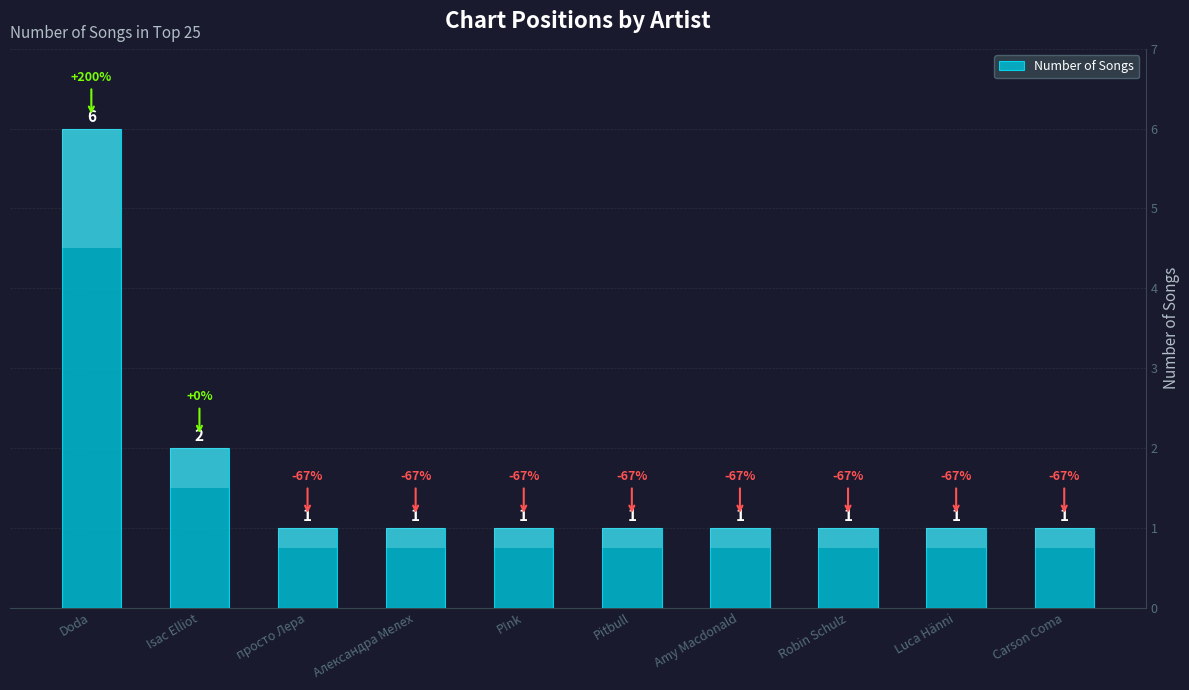

The value at Александра Мелех is 0. True or false?

False